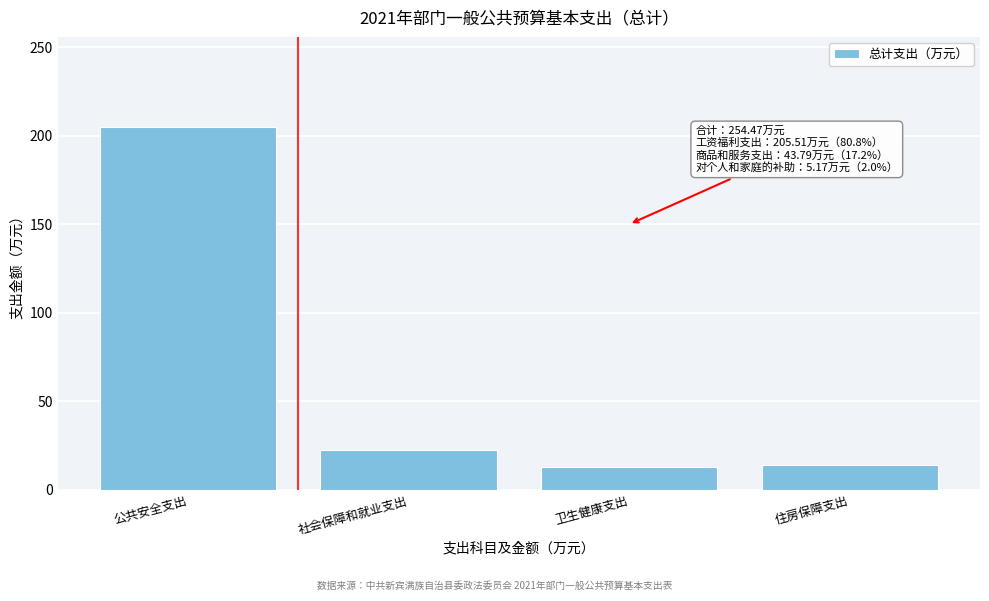

Reading left to right, what are all the values shown in this chart?

公共安全支出=204.7	社会保障和就业支出=22.4	卫生健康支出=13.2	住房保障支出=14.2